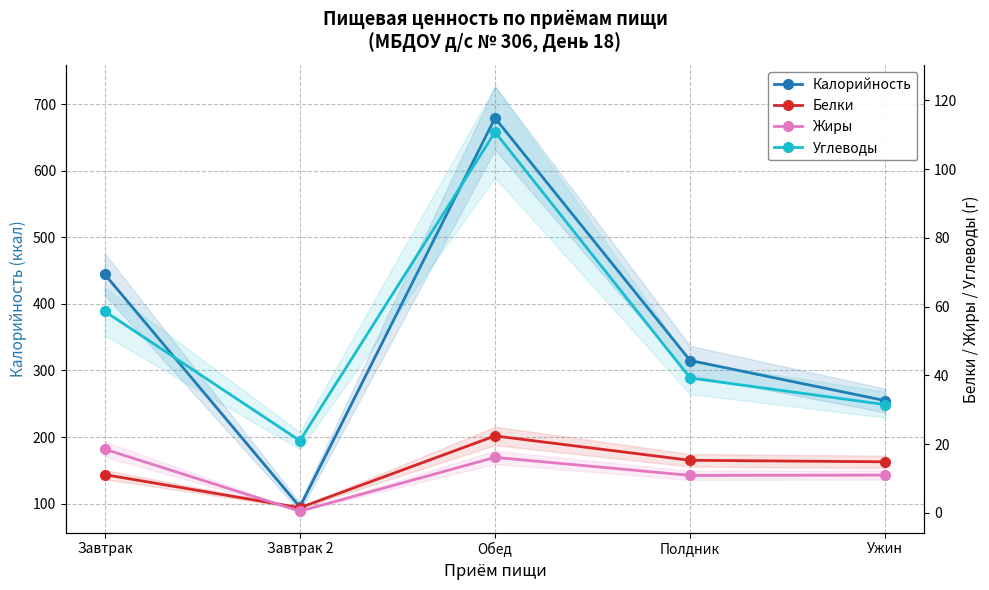

What is the label of the 3rd point from the right?

Обед